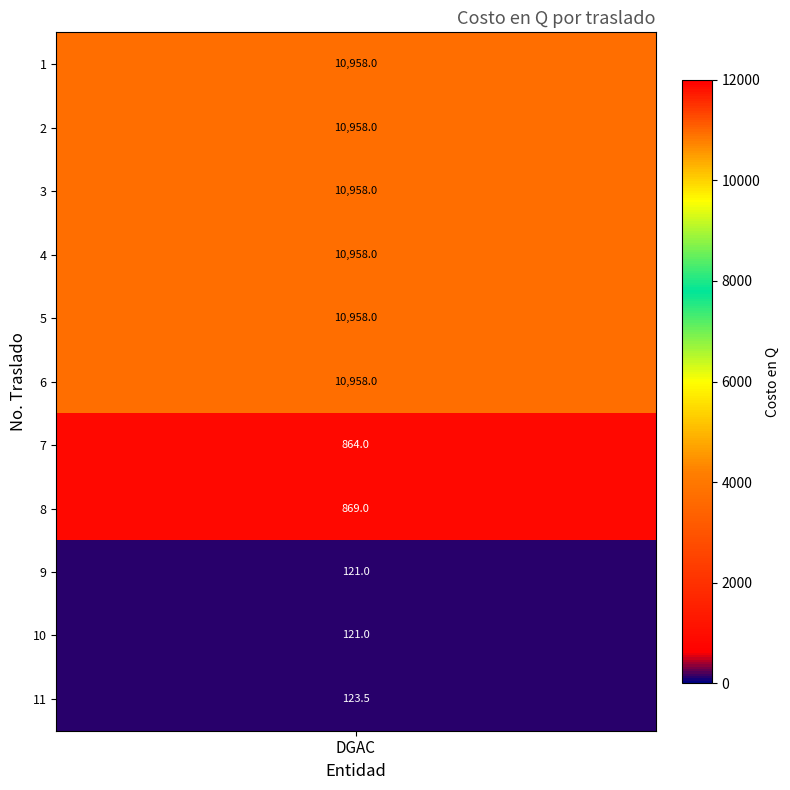

Which label corresponds to the largest value in the chart?

1